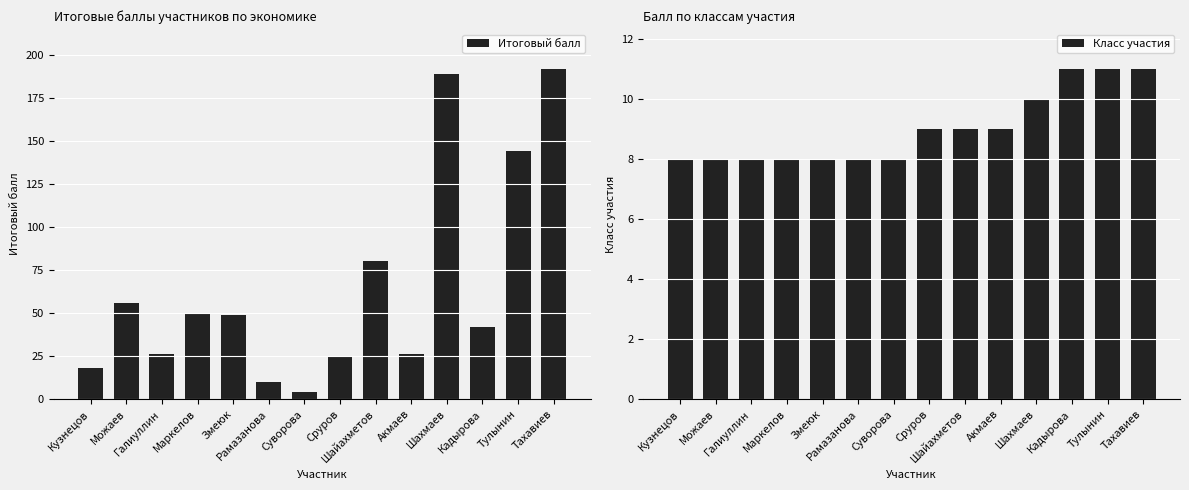

Rank the series at Тахавиев from highest to lowest value.

Итоговый балл, Класс участия